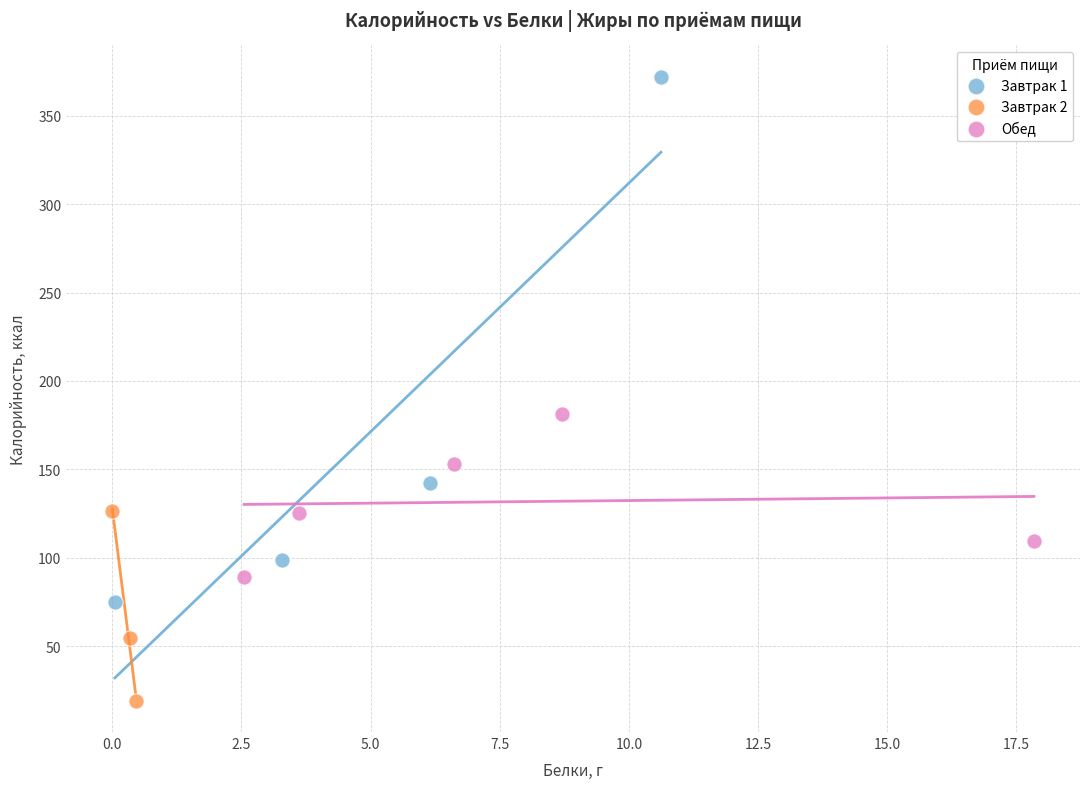

Which series reaches the minimum Y coordinate?

Завтрак 2